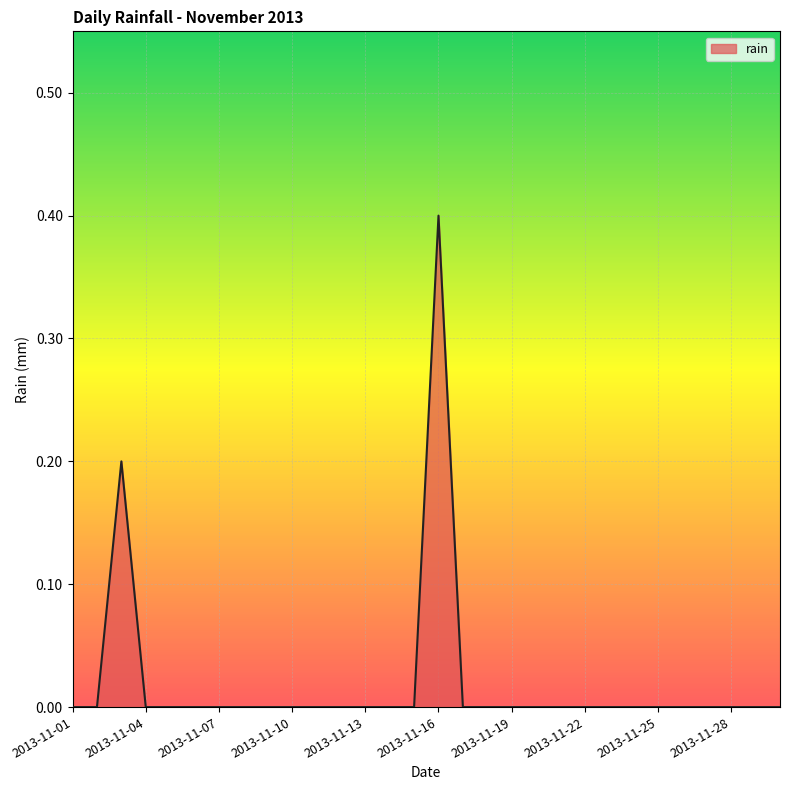

What is the greatest value displayed?

0.4